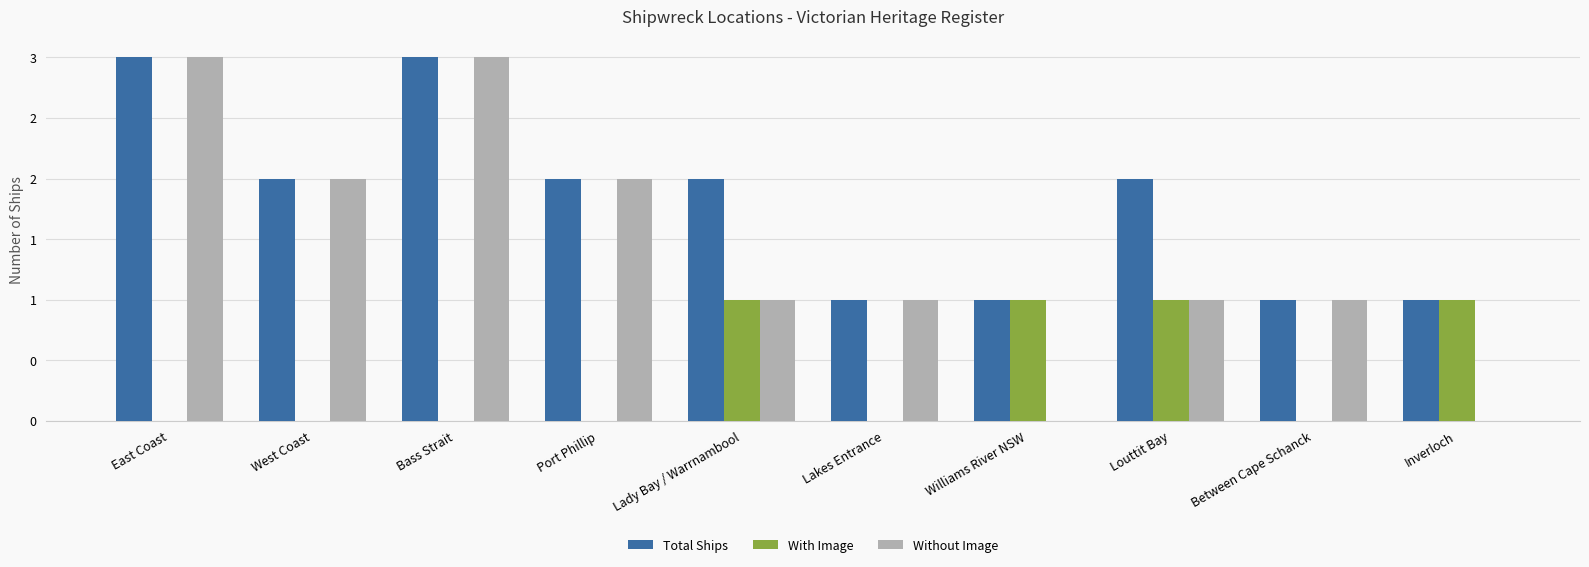

What is the highest value of the Total Ships series?

3